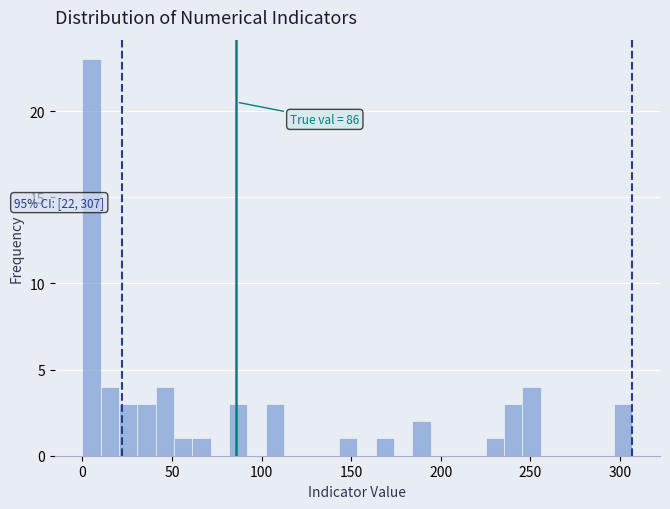

Read against the x-axis, roughly where is the centre of the tallest bar?

5